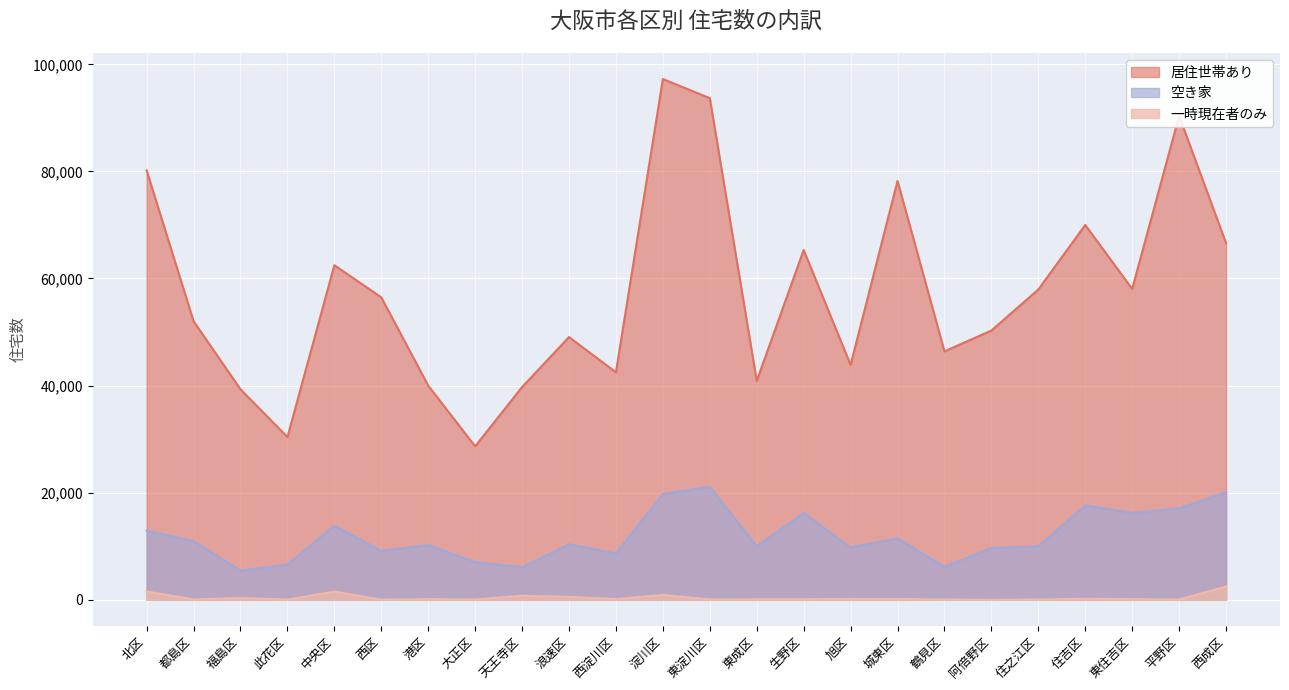

True or false: 一時現在者のみ and 居住世帯あり intersect in this chart.

False